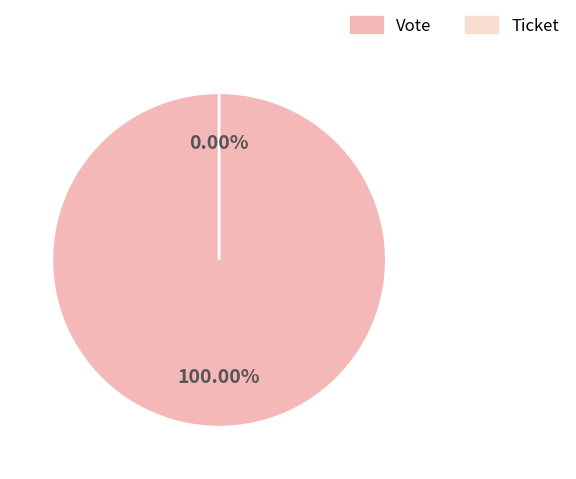

To the nearest percent, what is the combined percentage of Vote and Ticket?

100%